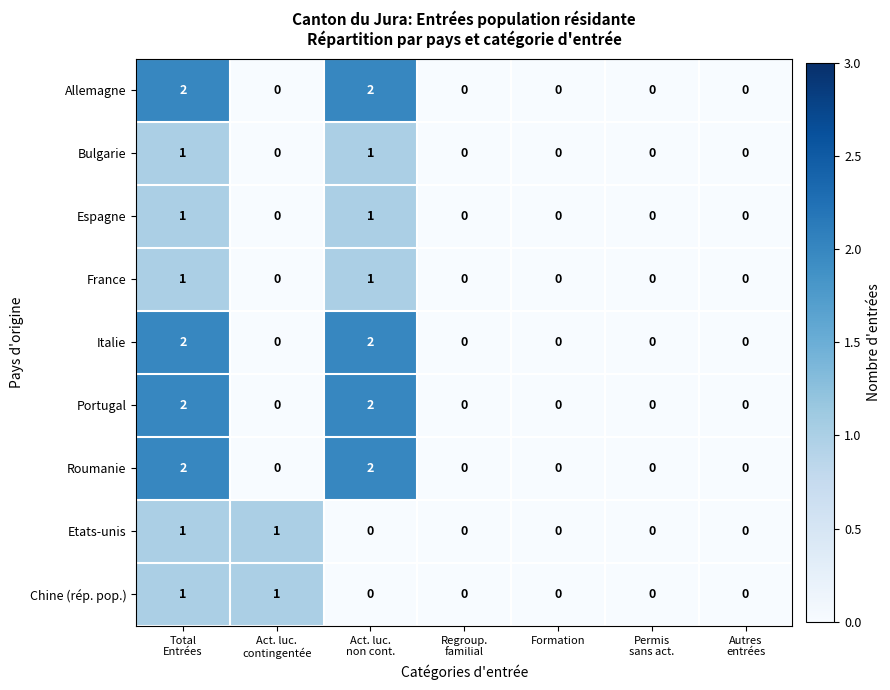

Count the Chine (rép. pop.) values in the range 0 to 1.

7